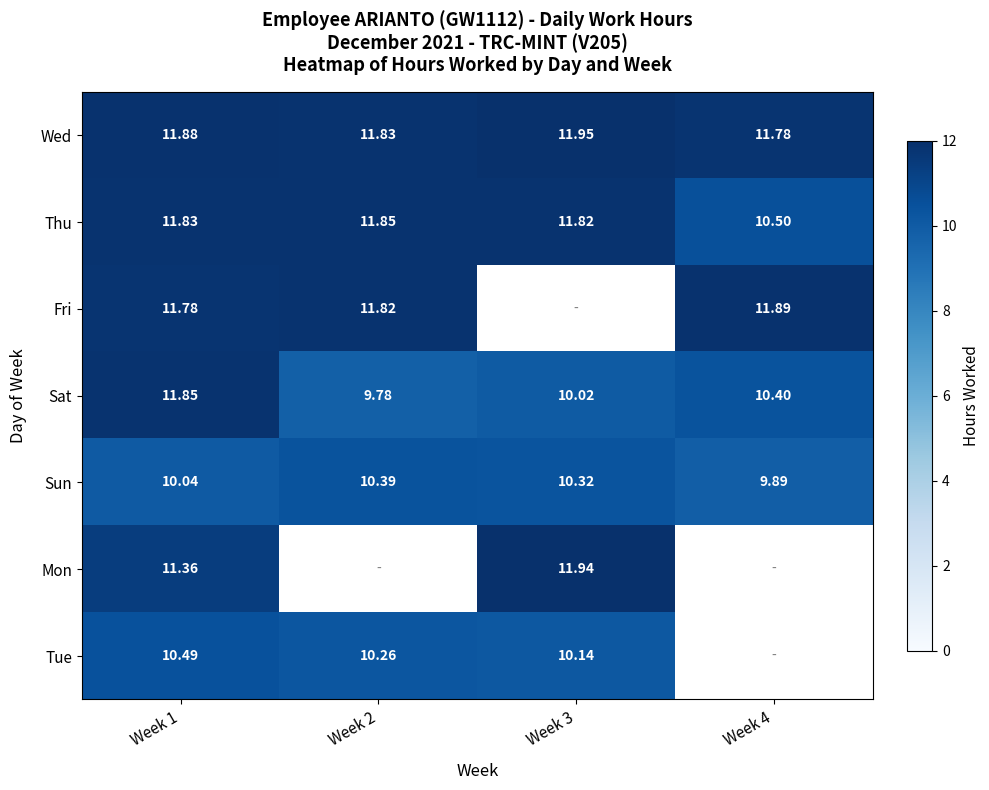

Is the value of Fri at Week 2 greater than the value of Mon at Week 3?

No